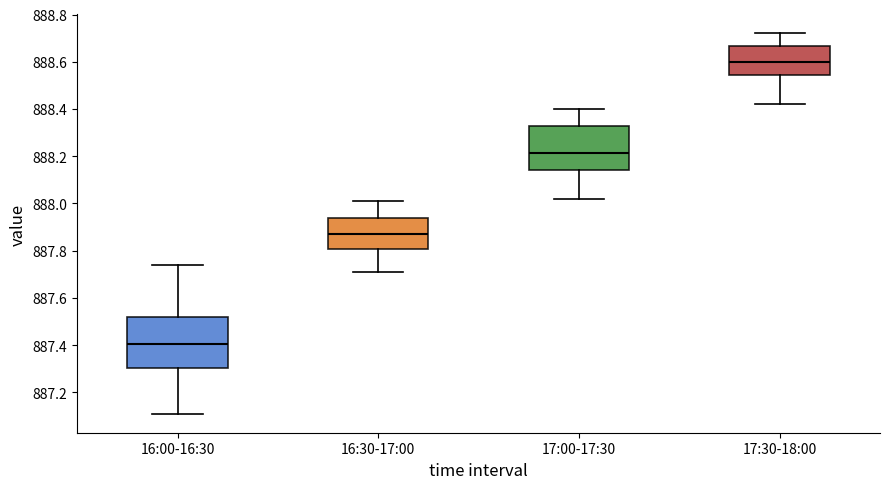

Which box has the lowest median line?

16:00-16:30